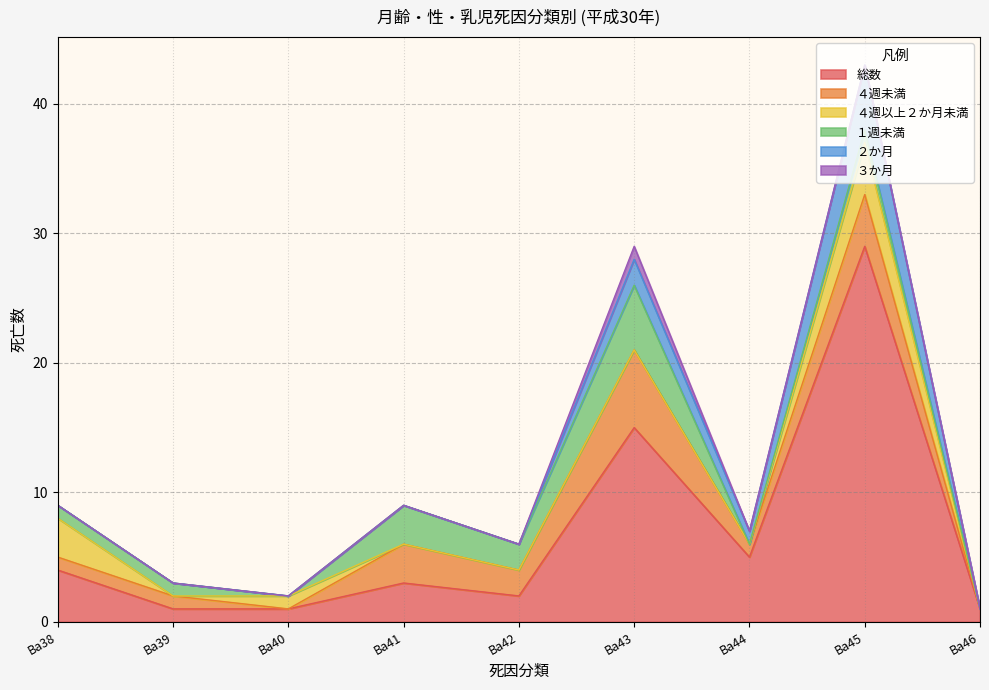

Which series has the largest total across all categories?

総数